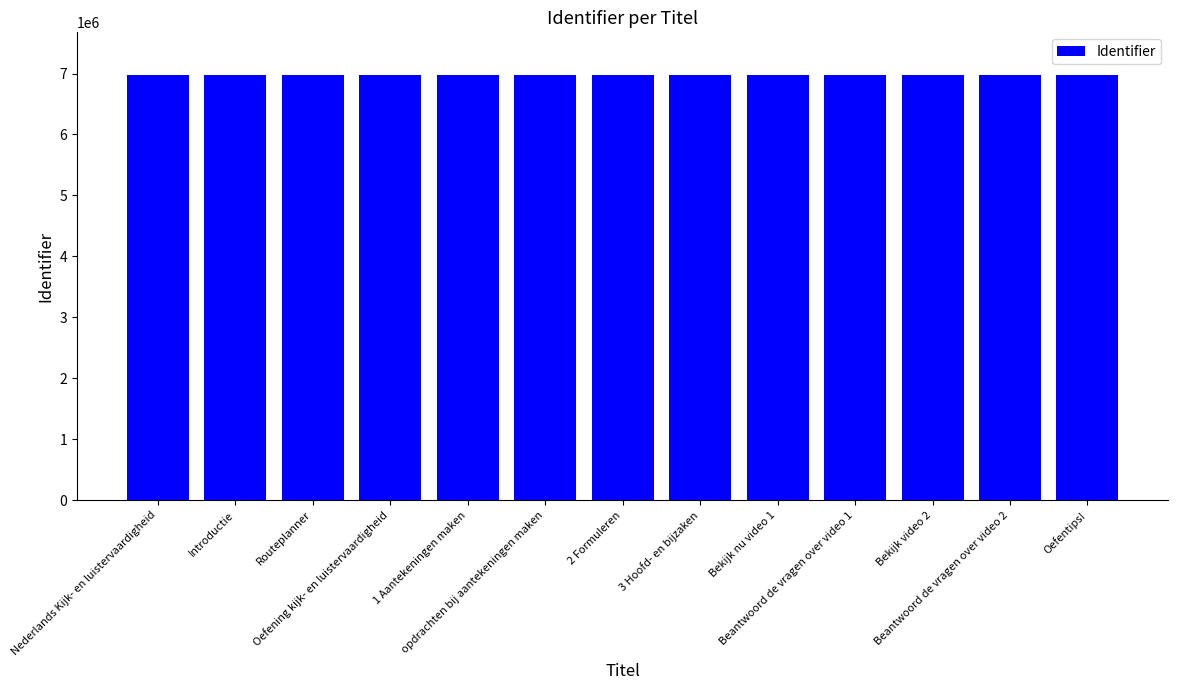

What is the value of the 3rd bar from the left?

6977262